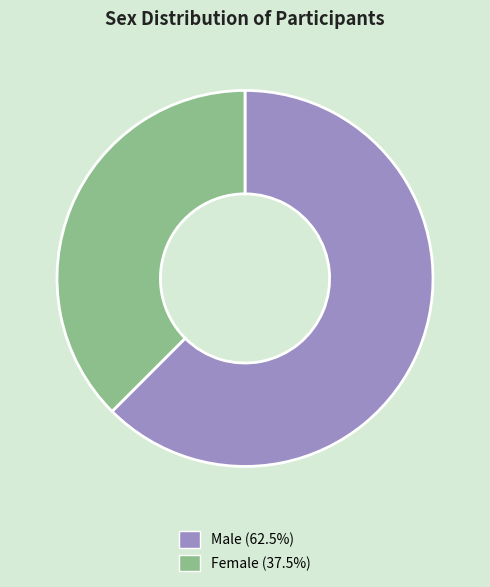

The Male slice represents 62% of the pie. True or false?

True